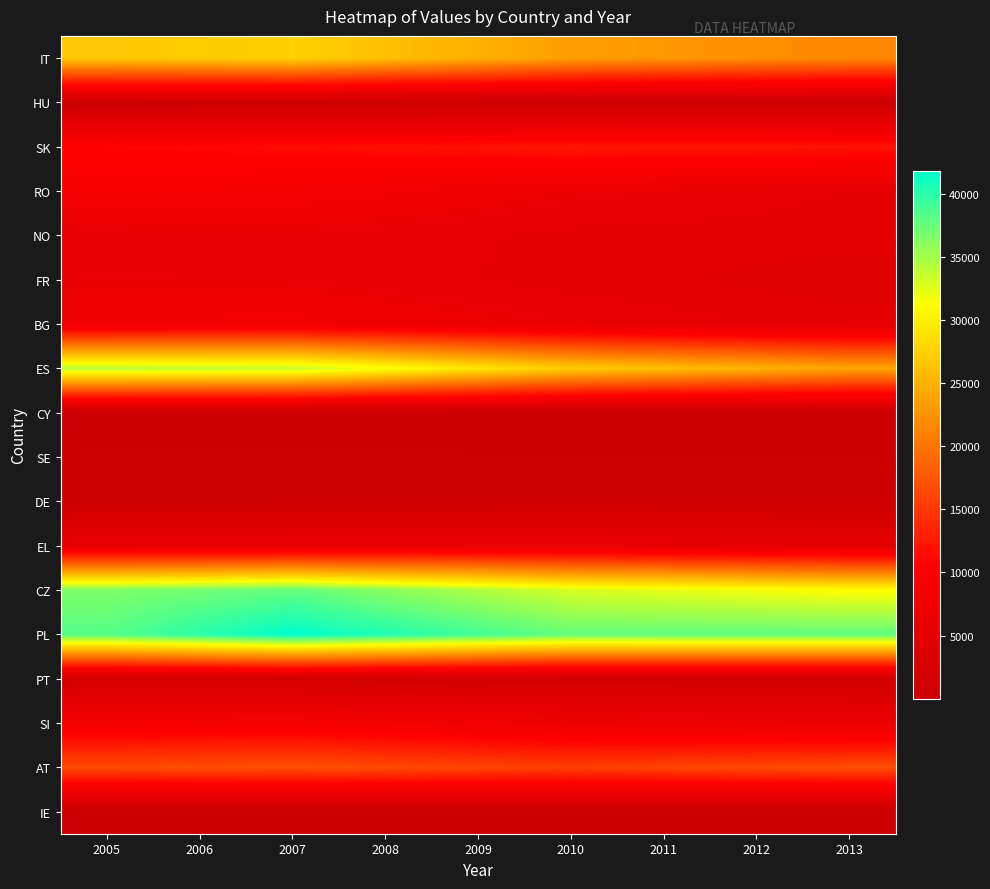

Reading right to left, list all the values displayed in this chart.

IT: 2013=21616	2012=22229	2011=22847	2010=23466	2009=24844	2008=26226	2007=27608	2006=27238	2005=26871
HU: 2013=310	2012=314	2011=317	2010=328	2009=346	2008=365	2007=384	2006=389	2005=395
SK: 2013=12132	2012=12197	2011=12263	2010=12330	2009=12014	2008=11697	2007=11381	2006=11097	2005=10816
RO: 2013=5360	2012=5738	2011=6117	2010=6495	2009=7095	2008=7695	2007=8296	2006=8620	2005=8944
NO: 2013=4989	2012=5048	2011=5109	2010=5172	2009=5465	2008=5760	2007=6055	2006=5888	2005=5725
FR: 2013=3997	2012=4344	2011=4692	2010=5040	2009=5406	2008=5775	2007=6143	2006=6208	2005=6274
BG: 2013=4989	2012=5400	2011=5811	2010=6223	2009=6777	2008=7333	2007=7889	2006=7711	2005=7534
ES: 2013=24059	2012=25127	2011=26198	2010=27270	2009=29438	2008=31608	2007=33780	2006=33971	2005=34165
CY: 2013=9	2012=10	2011=10	2010=10	2009=11	2008=11	2007=11	2006=11	2005=11
SE: 2013=476	2012=480	2011=483	2010=487	2009=526	2008=565	2007=604	2006=596	2005=589
DE: 2013=957	2012=959	2011=960	2010=962	2009=927	2008=893	2007=858	2006=832	2005=805
EL: 2013=5246	2012=5629	2011=6014	2010=6401	2009=6356	2008=6312	2007=6270	2006=6130	2005=5992
CZ: 2013=31181	2012=31775	2011=32373	2010=32969	2009=34550	2008=36134	2007=37716	2006=37120	2005=36528
PL: 2013=37853	2012=37772	2011=37692	2010=37614	2009=39007	2008=40402	2007=41799	2006=40041	2005=38285
PT: 2013=1449	2012=1471	2011=1493	2010=1515	2009=1594	2008=1674	2007=1753	2006=1803	2005=1853
SI: 2013=6567	2012=6785	2011=7005	2010=7225	2009=7749	2008=8273	2007=8798	2006=8661	2005=8525
AT: 2013=16864	2012=16483	2011=16103	2010=15724	2009=16139	2008=16556	2007=16977	2006=16764	2005=16551
IE: 2013=249	2012=146	2011=86	2010=58	2009=65	2008=72	2007=80	2006=79	2005=78